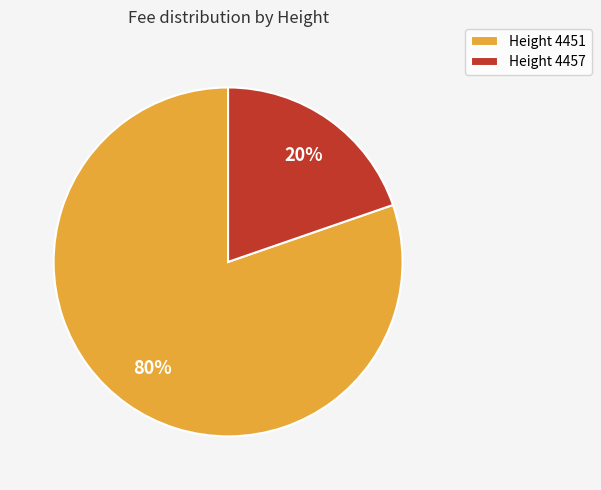

How many slices are in this pie chart?

2